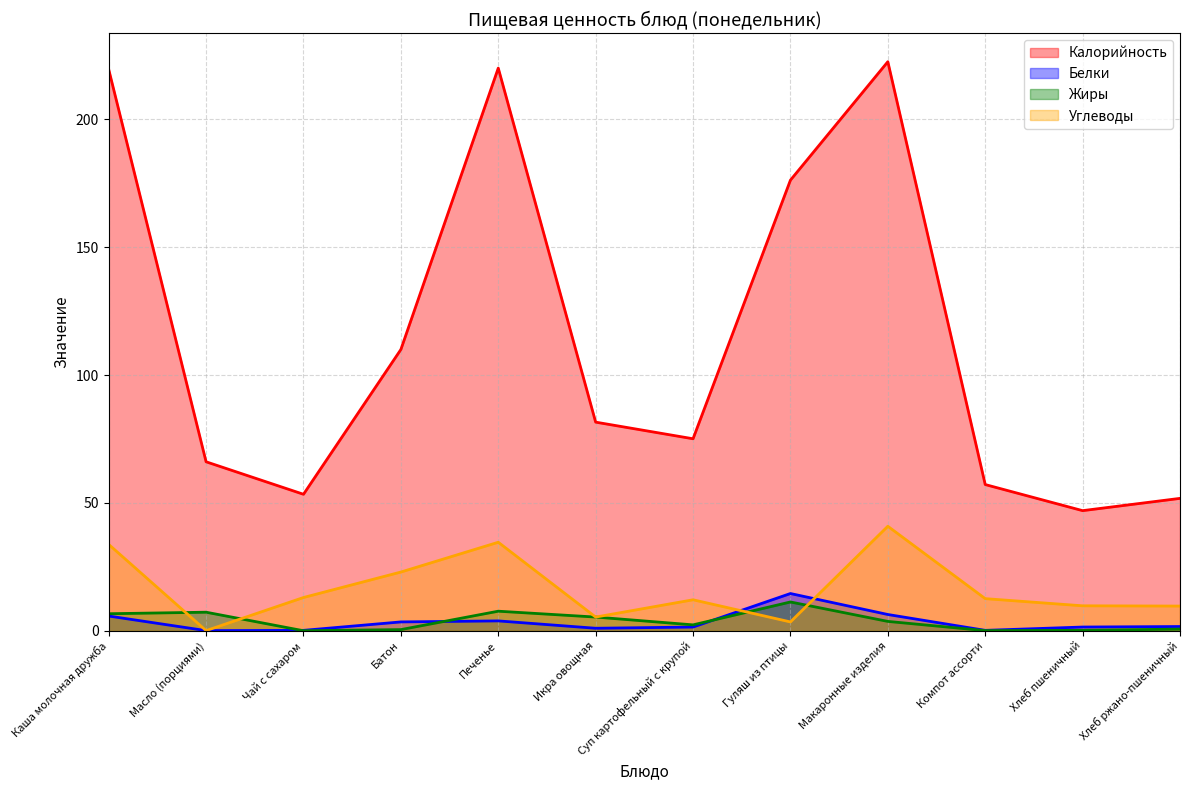

At which category is the sum across all series the highest?

Макаронные изделия